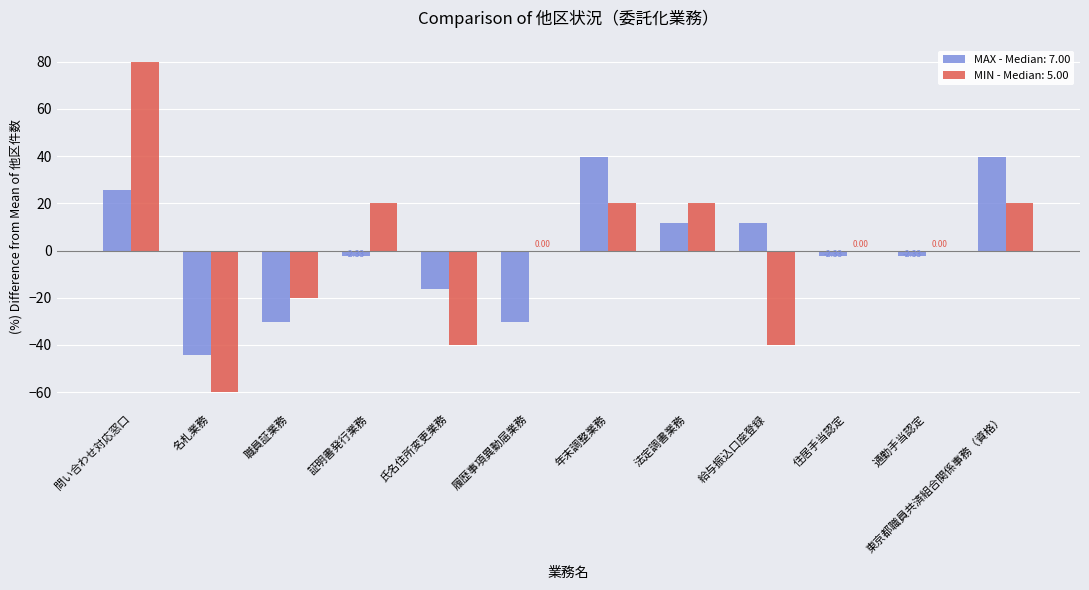

At which label does MIN - Median: 5.00 reach its peak?

問い合わせ対応窓口